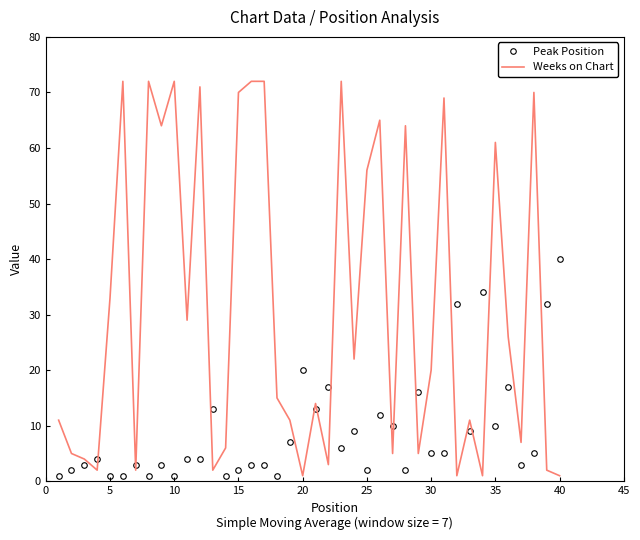

Which series has the largest total across all categories?

Weeks on Chart